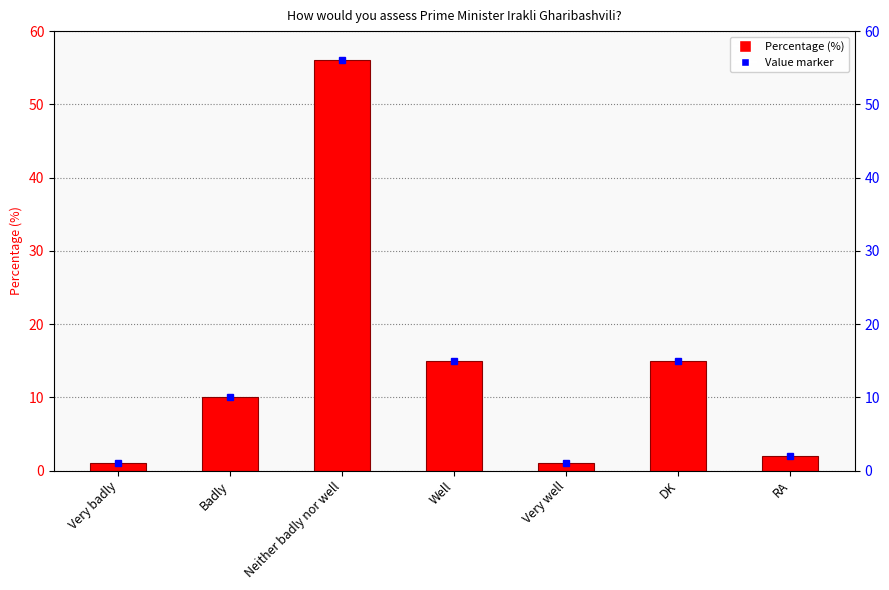

What is the label of the 5th bar from the left?

Very well